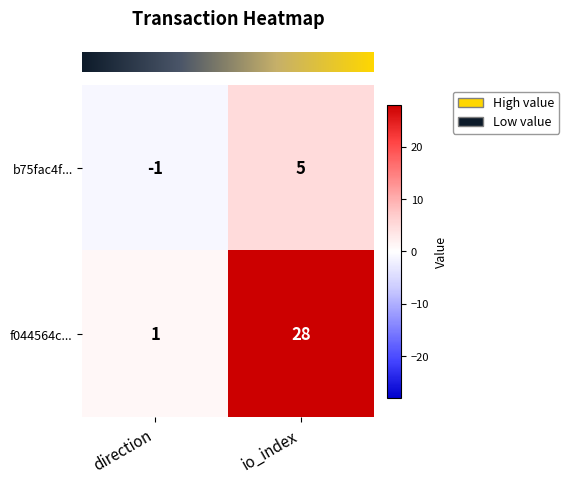

What is the greatest value displayed?

28